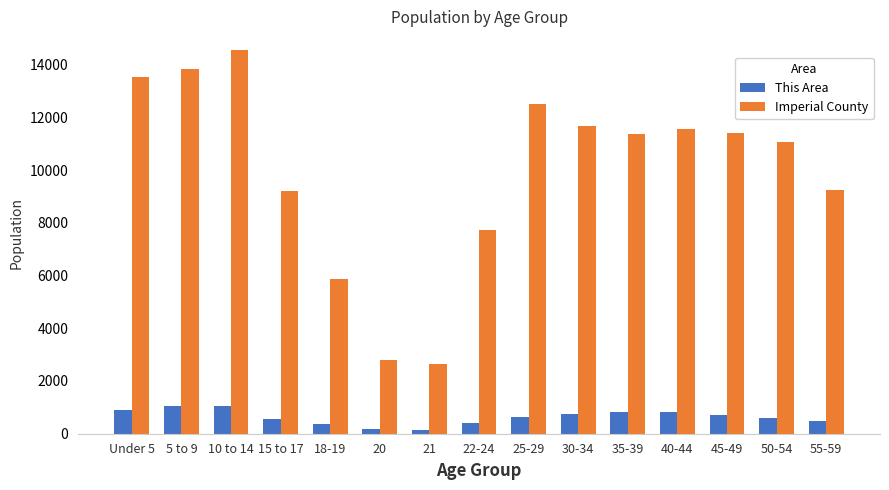

What is the label of the 11th bar from the left?

35-39